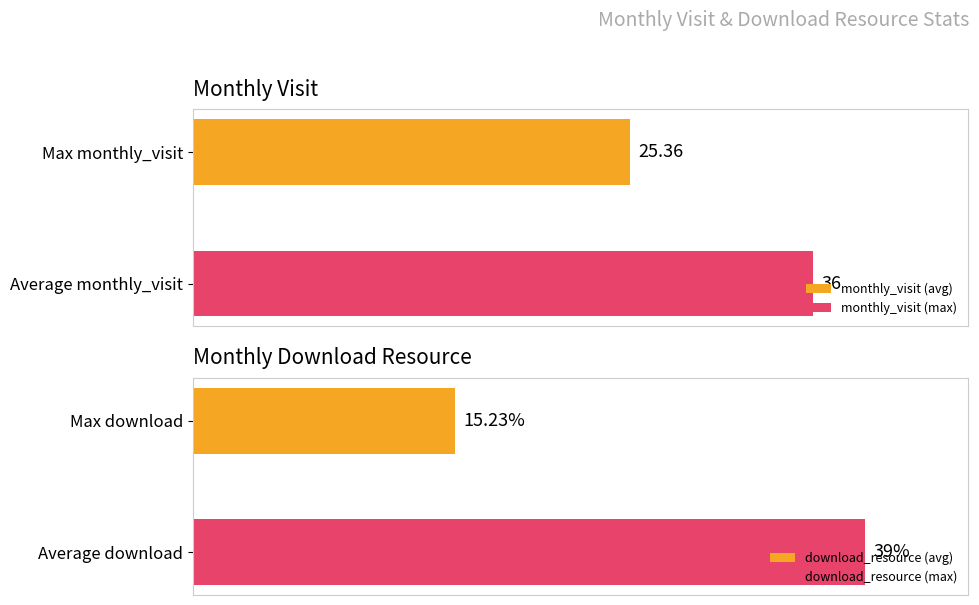

Are the bars grouped side by side (vs. stacked)?

Yes